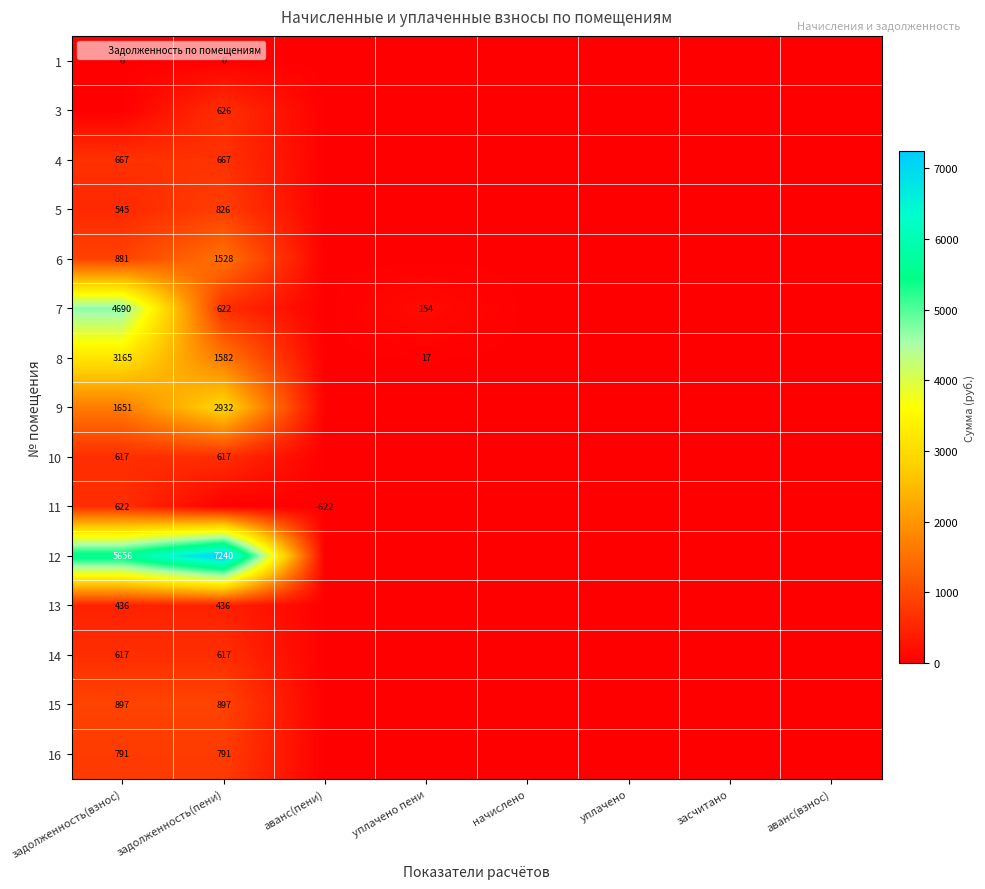

What is the total value across all series at уплачено пени?

171.4